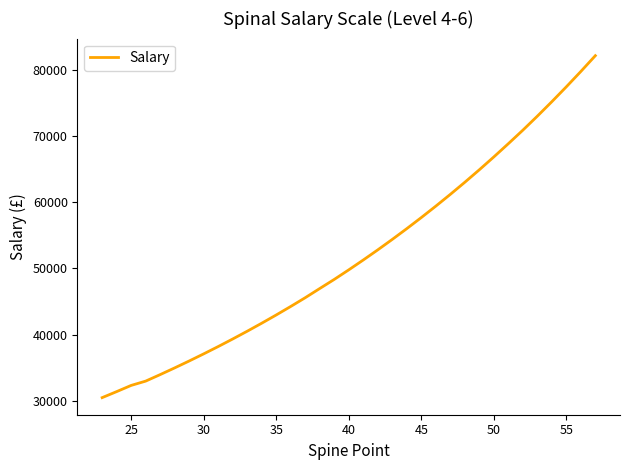

How many lines are shown in the chart?

1